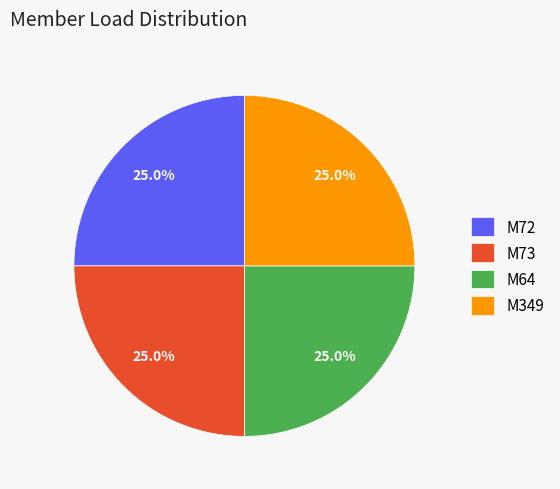

What is the ratio of the value at M72 to the value at M64?

1.0